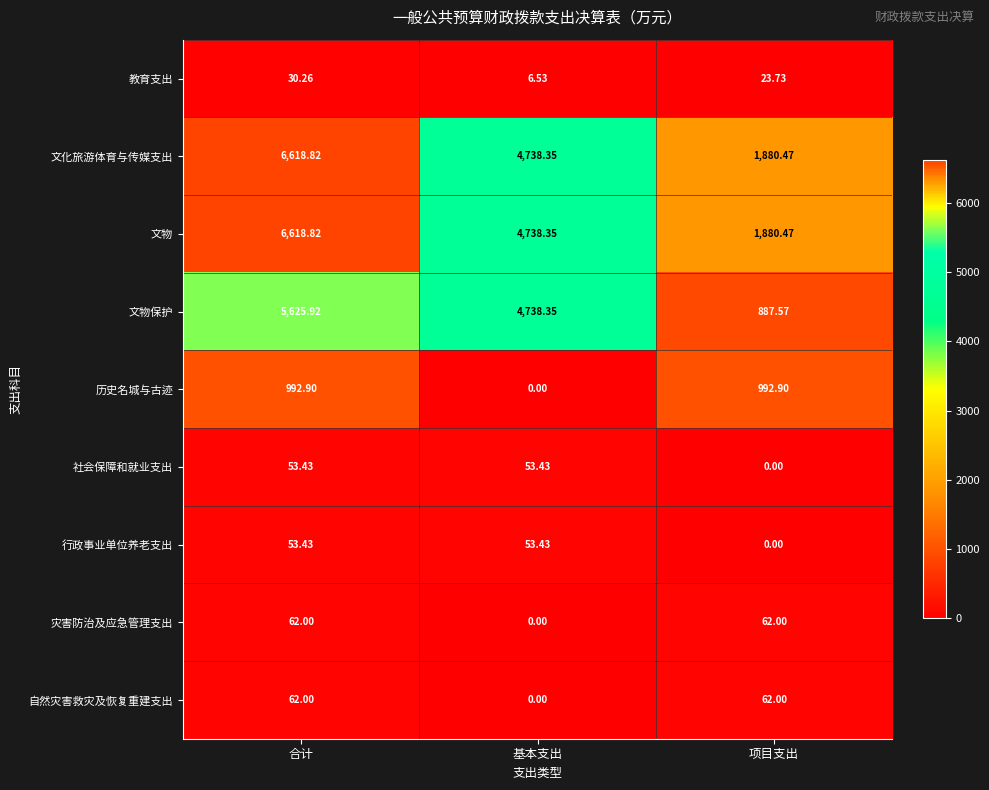

Where does the 文物 series first go above 4738?

合计